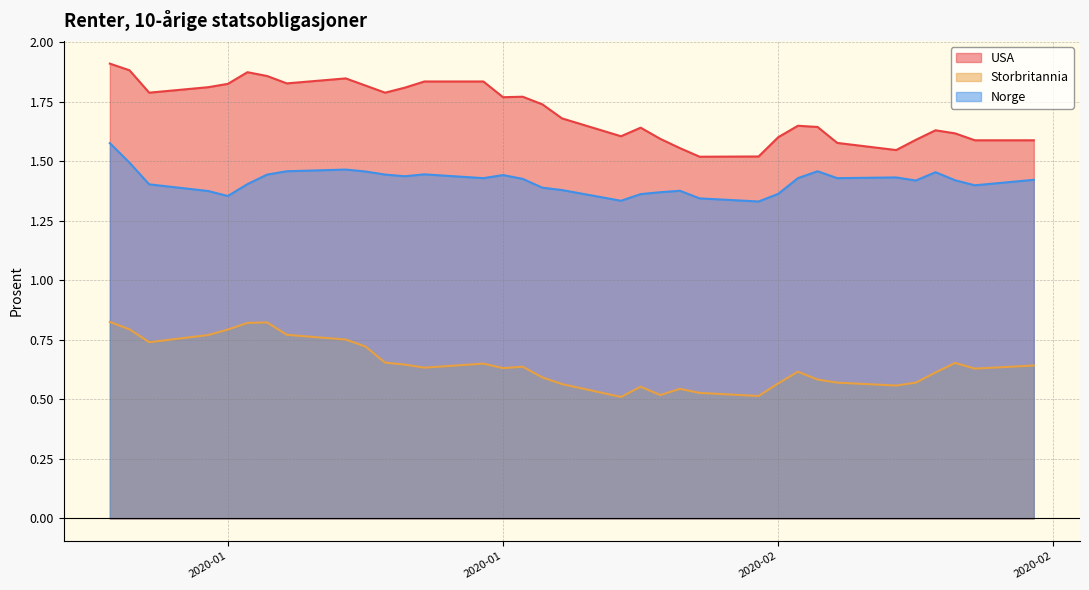

How many lines are shown in the chart?

3